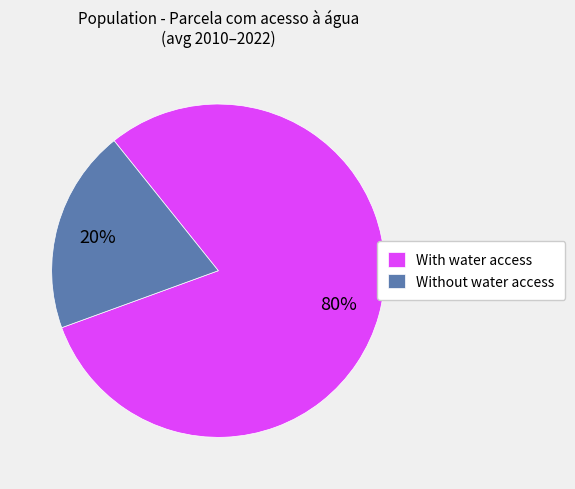

To the nearest percent, what is the average slice percentage?

50%